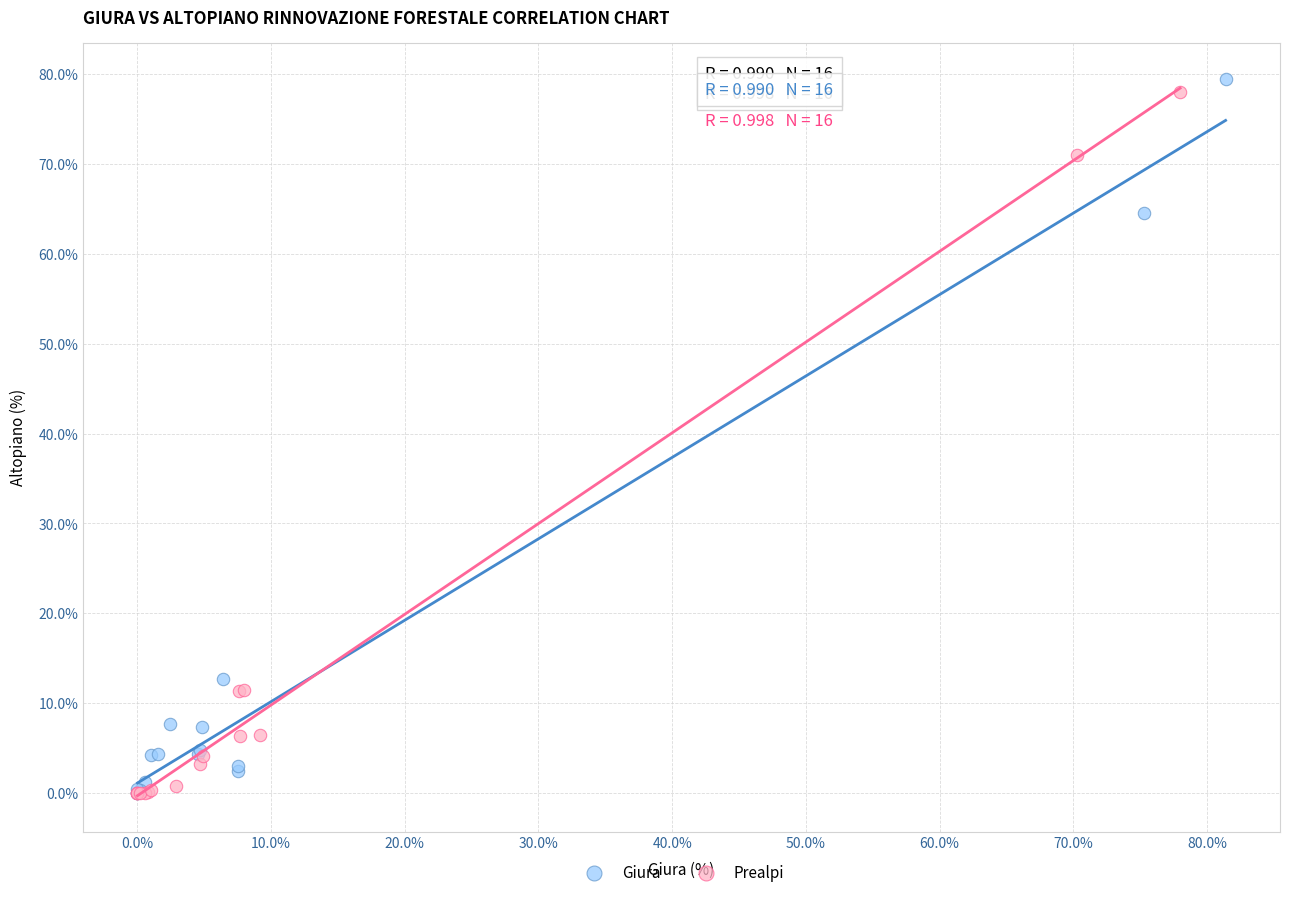

Which series reaches the maximum Y coordinate?

Giura